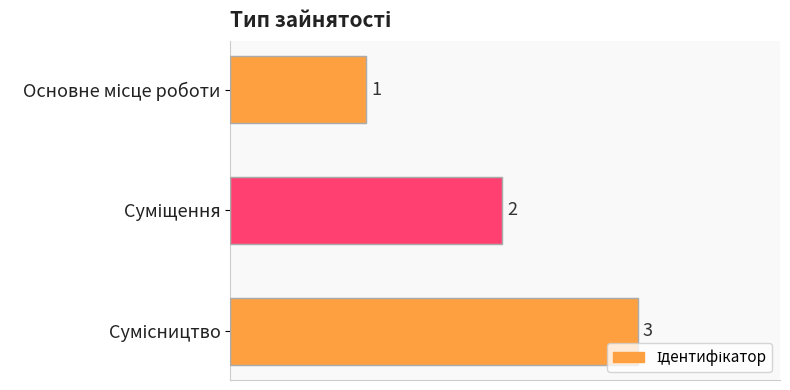

Count the number of categories in the chart.

3